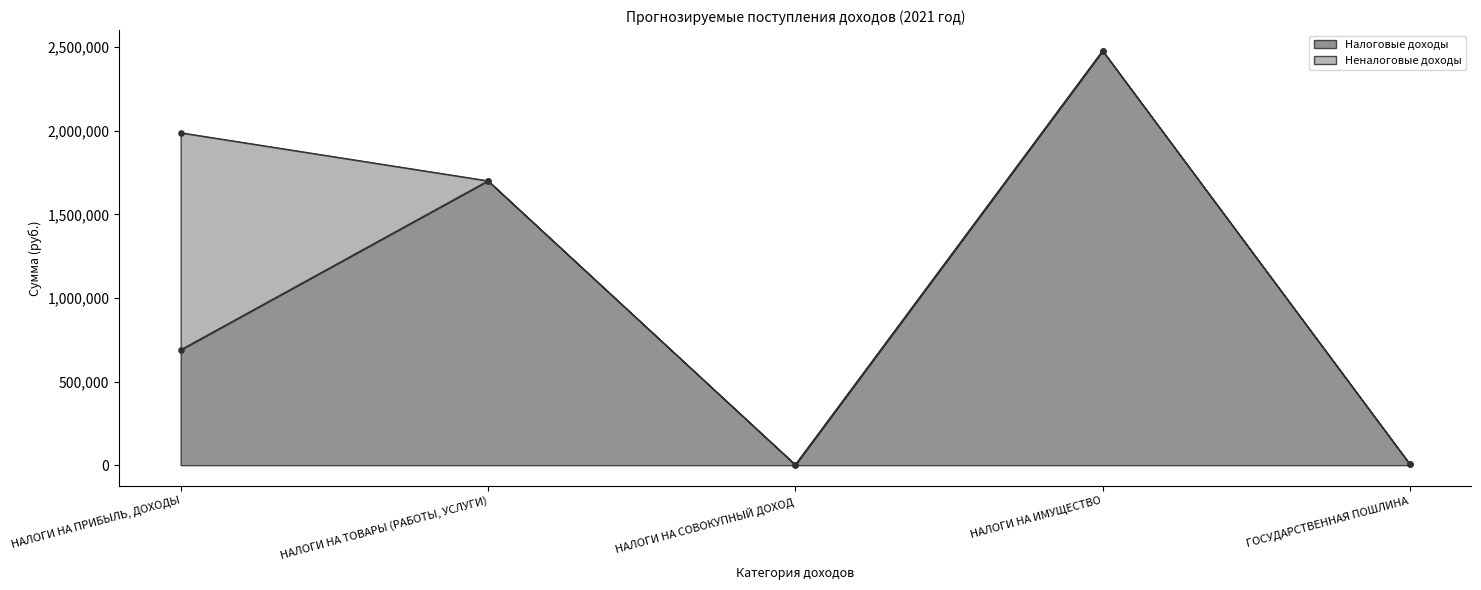

What is the change in value from НАЛОГИ НА СОВОКУПНЫЙ ДОХОД to НАЛОГИ НА ИМУЩЕСТВО?

+2475750